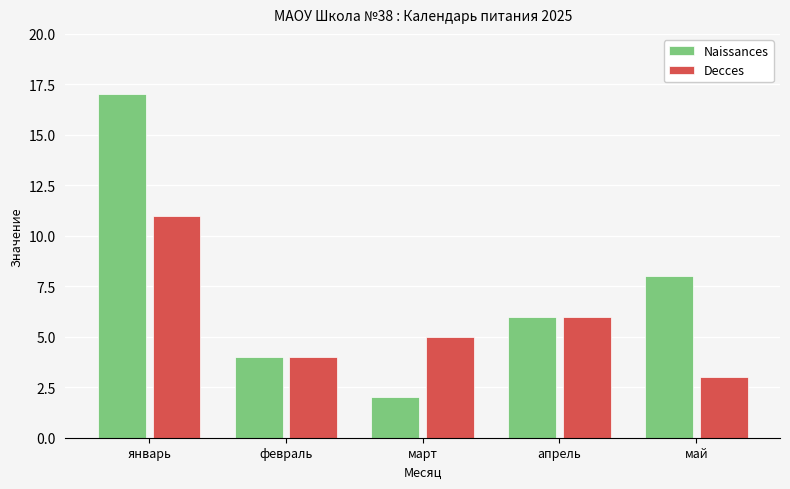

Reading right to left, extract all data points from this chart.

Naissances: май=8	апрель=6	март=2	февраль=4	январь=17
Decces: май=3	апрель=6	март=5	февраль=4	январь=11